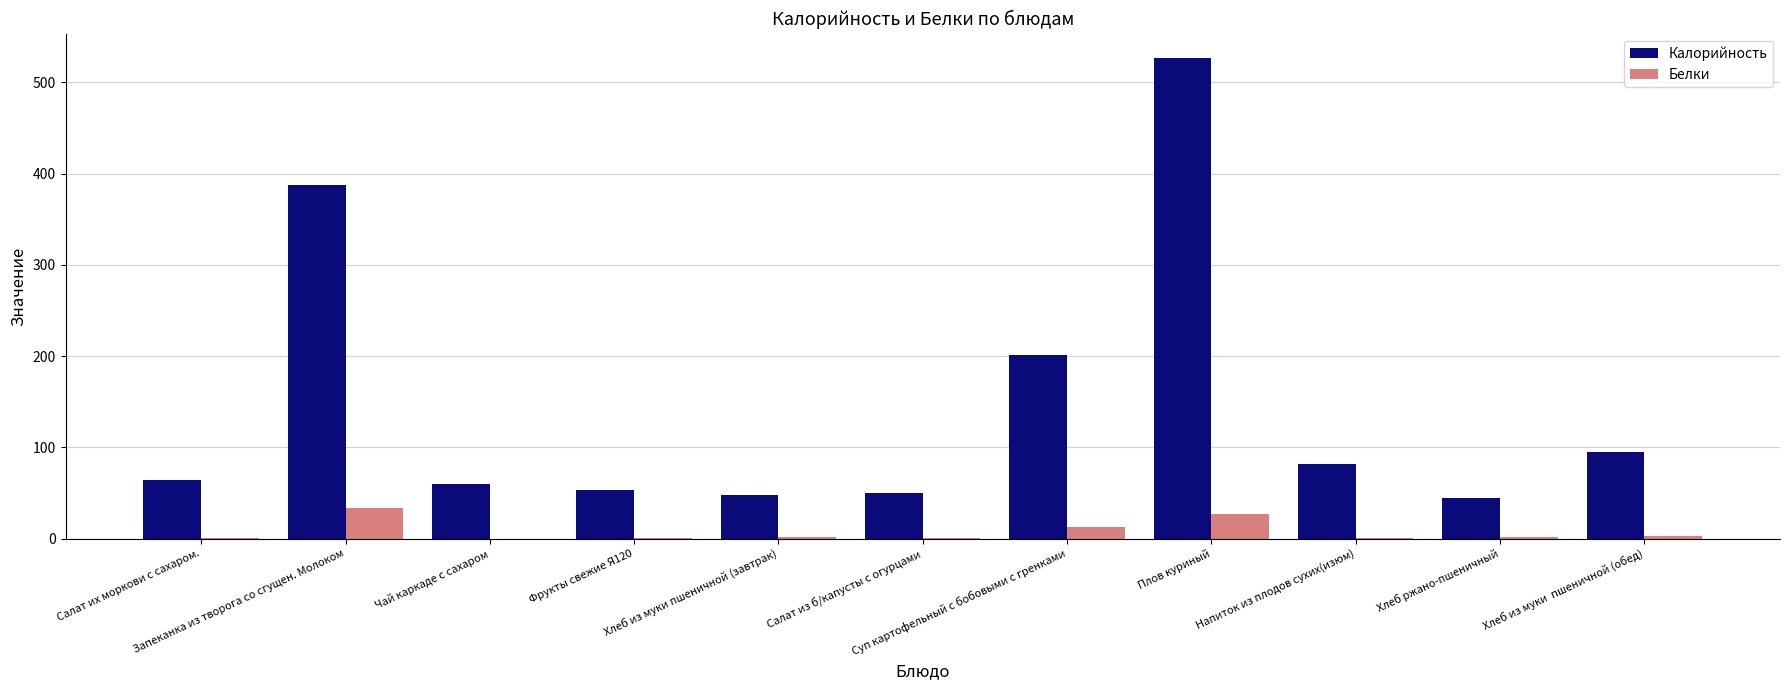

Which series has the largest total across all categories?

Калорийность